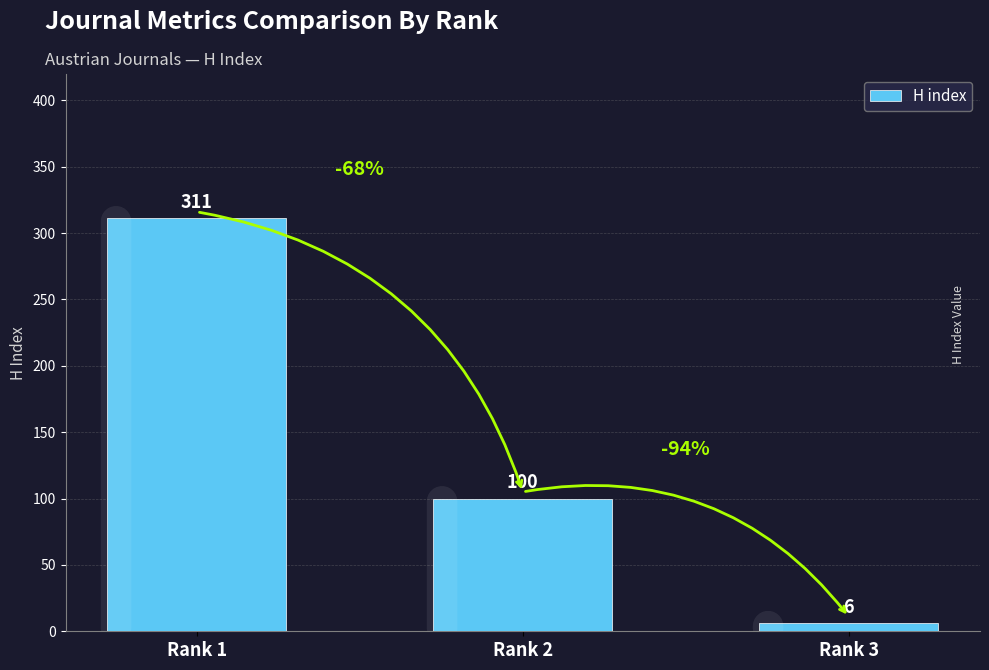

Reading left to right, extract all data points from this chart.

311	100	6